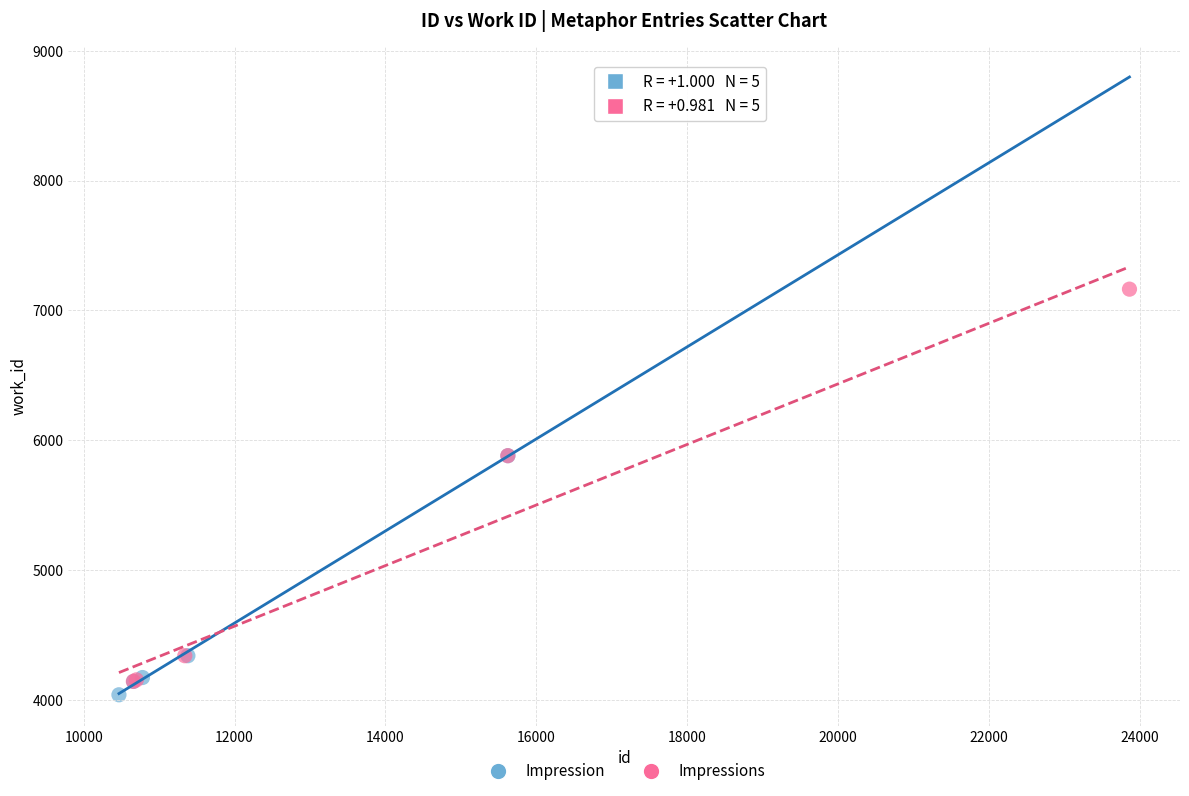

Which series contains the lowest Y value?

Impression